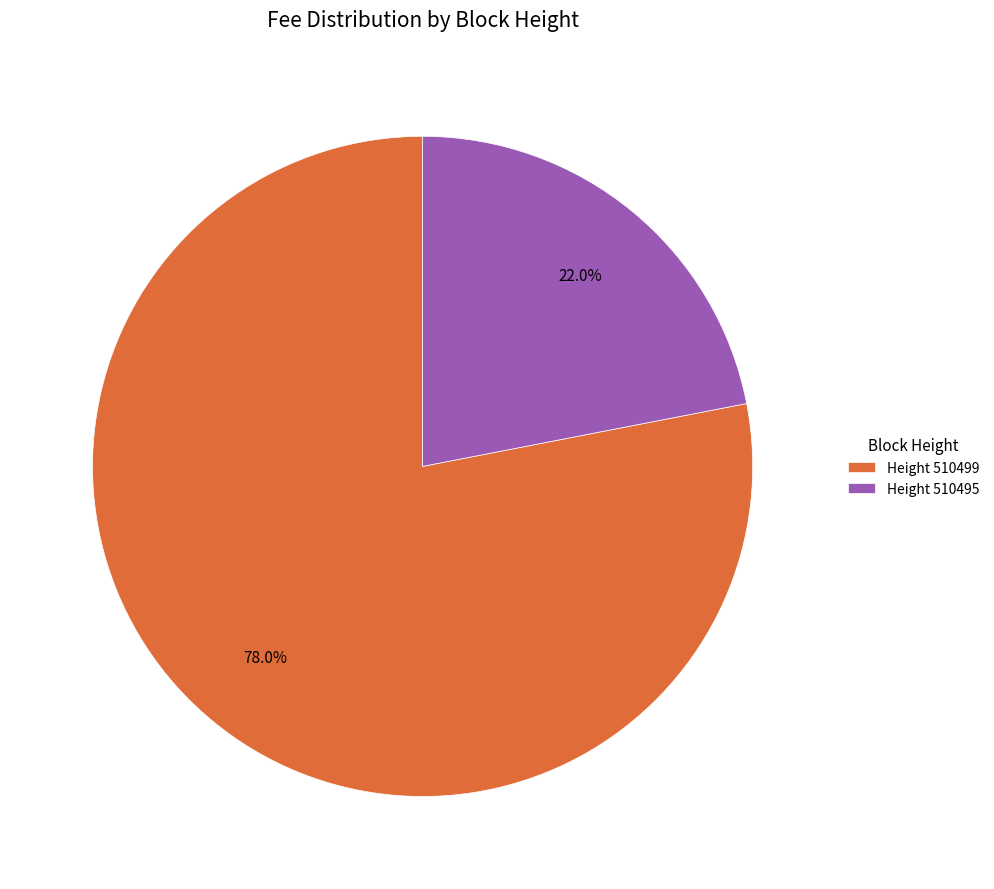

What is the smallest slice in the pie chart?

Height 510495